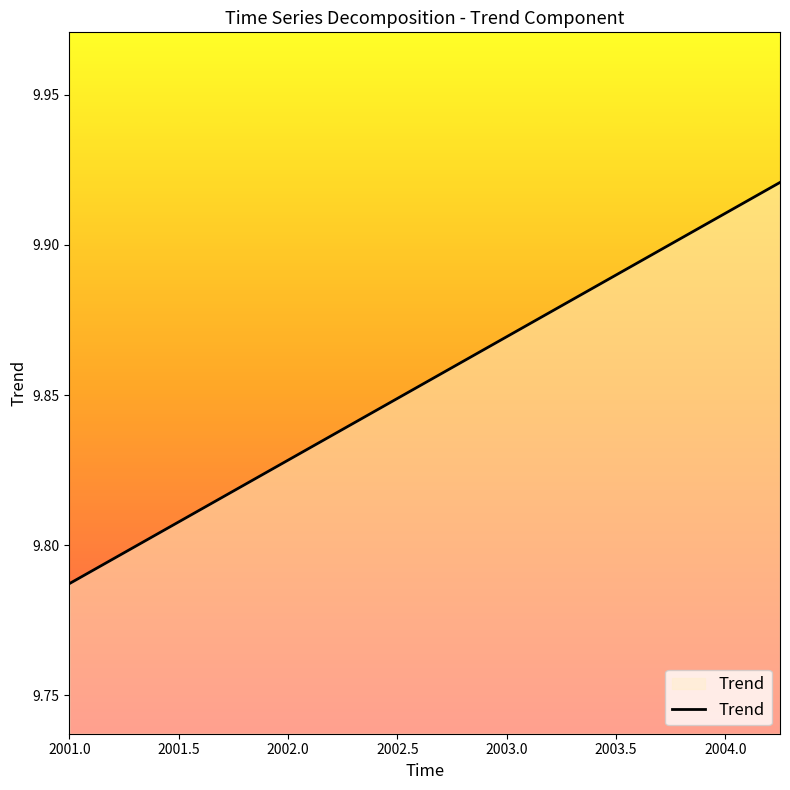

True or false: there are more than 0 points higher than both neighbors.

False